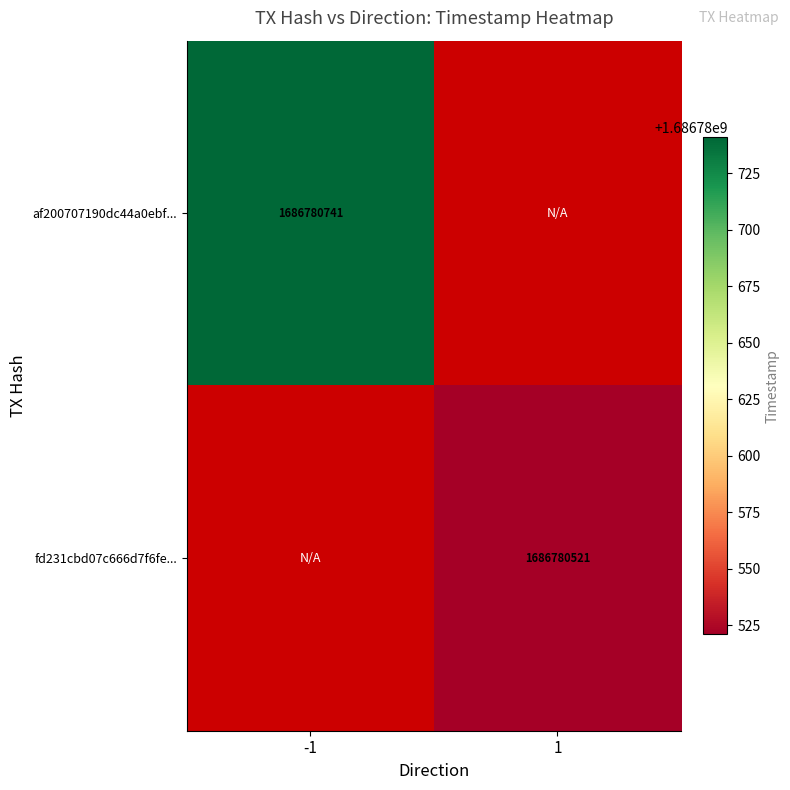

Reading right to left, list all the values displayed in this chart.

af200707190dc44a0ebf2b75f360d71808f60e7...: 1=0	-1=1686780741
fd231cbd07c666d7f6fe96b34a3c294006ca77f...: 1=1686780521	-1=0